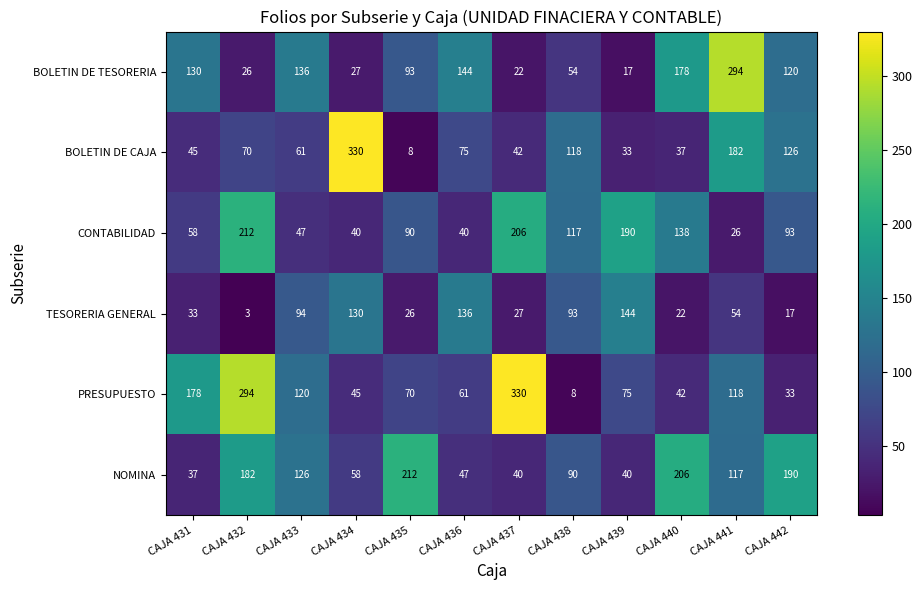

At how many categories does at least one series exceed 129?

11